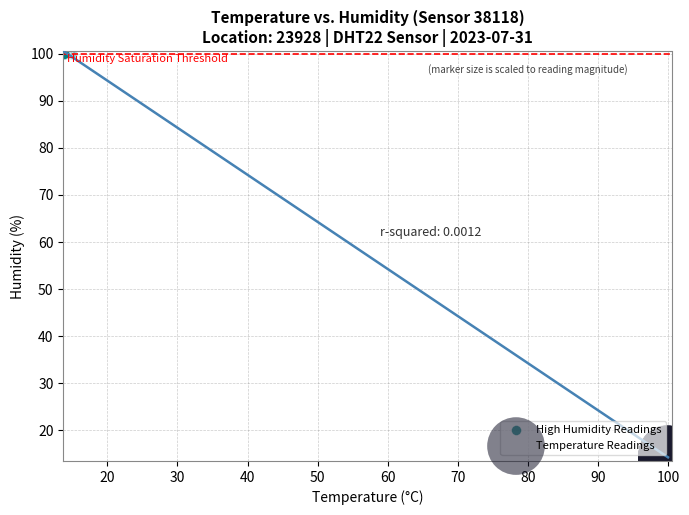

What are all the series names shown in the legend?

High Humidity Readings, Temperature Readings